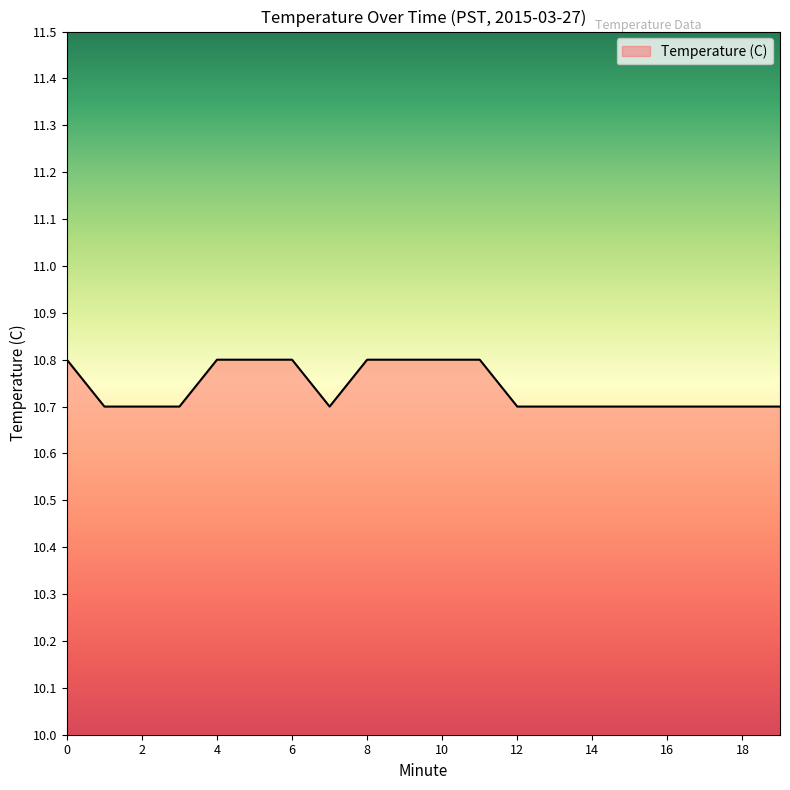

What is the minimum value shown in the chart?

10.7